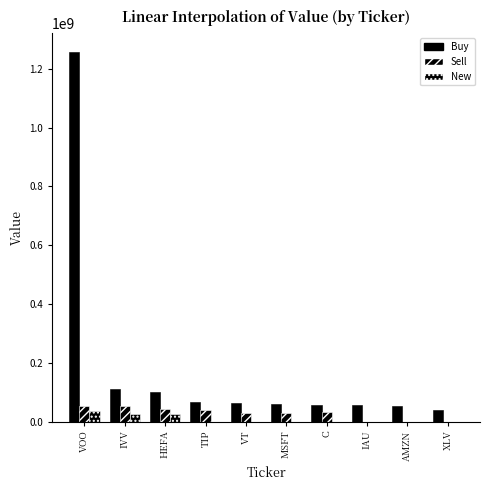

Count the number of data series in this chart.

3